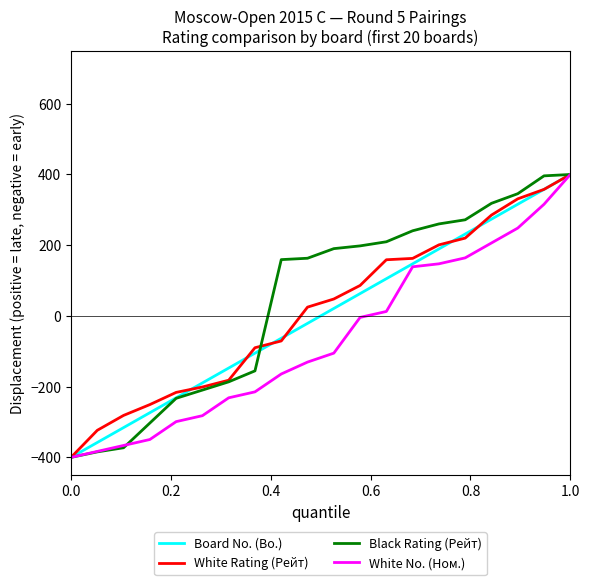

What is the minimum value for Board No. (Bo.)?

-400.0